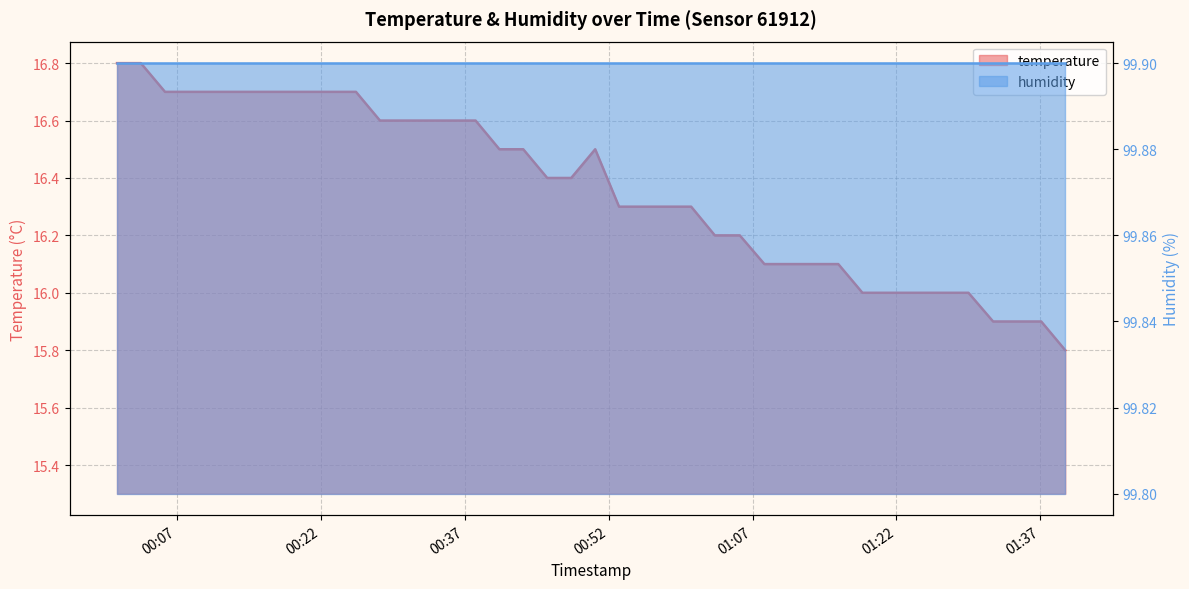

How many interior local peaks (higher than both neighbors) does the data have?

1